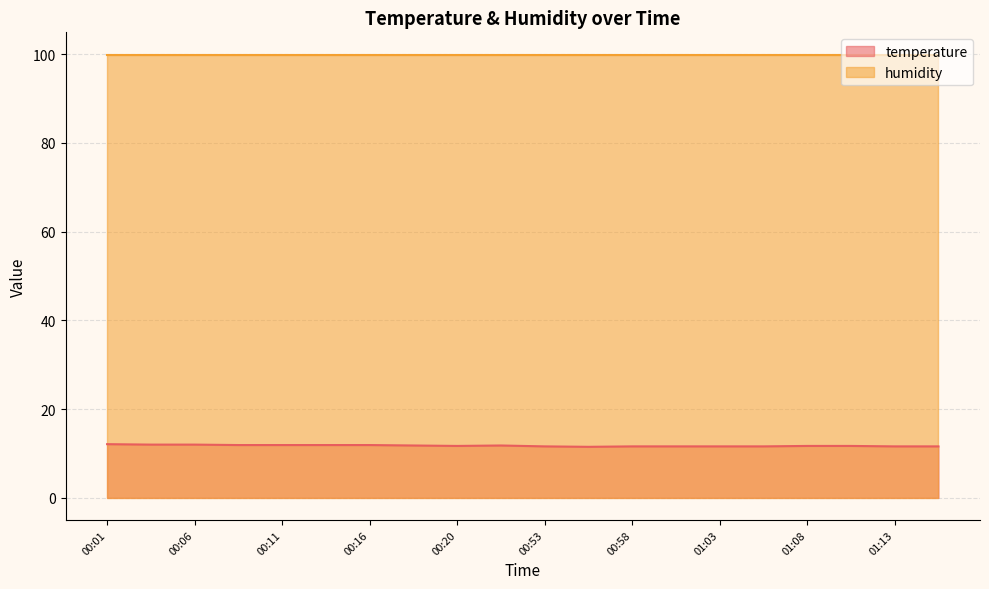

Where is the first local minimum?

00:20